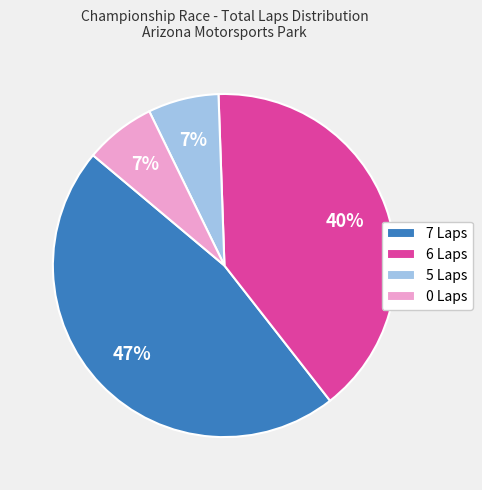

The 7 Laps slice represents 58% of the pie. True or false?

False